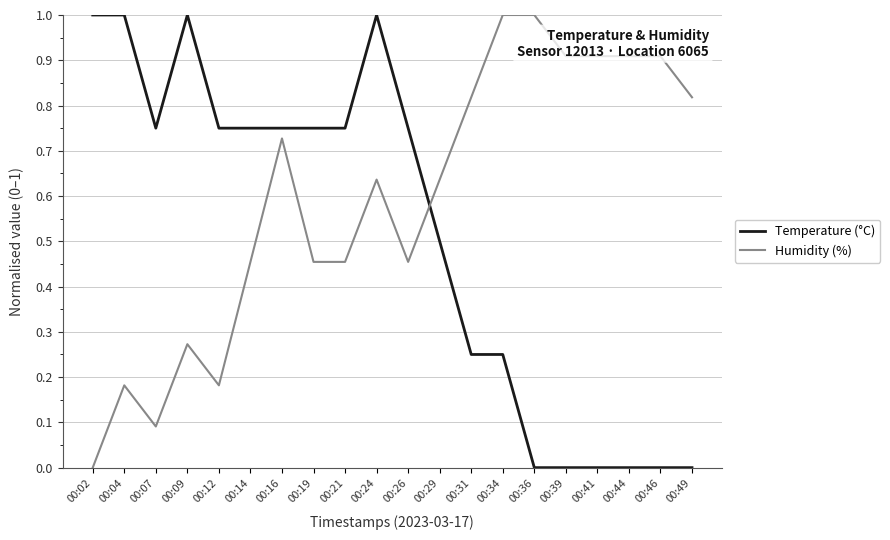

What is the greatest value displayed?

1.0